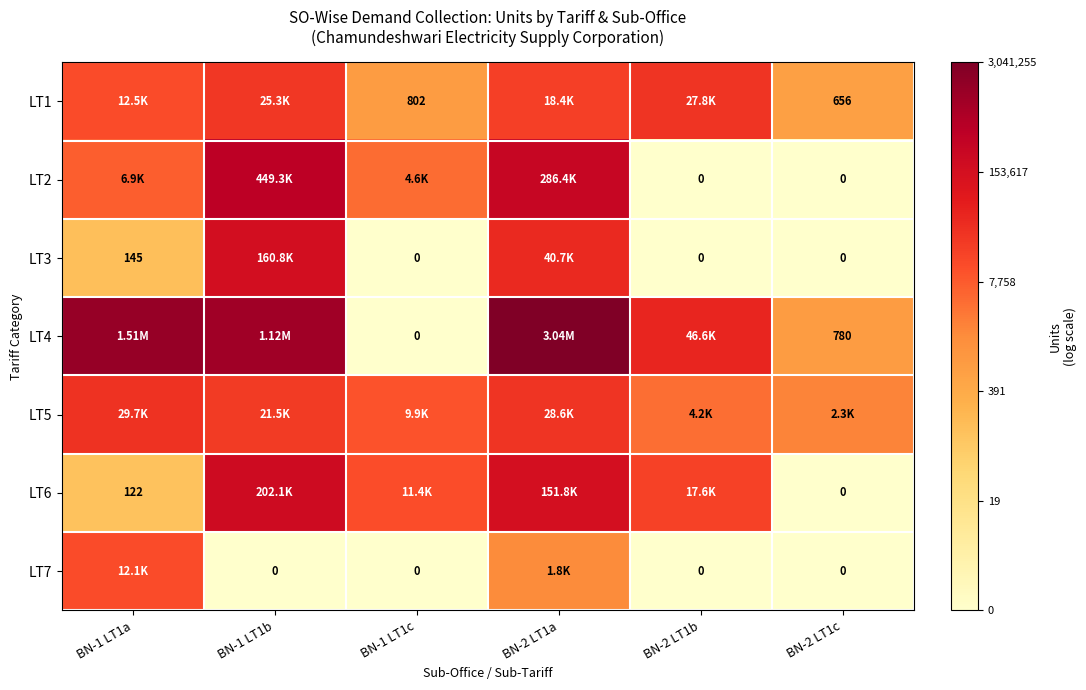

How many values in LT3 are above zero?

3